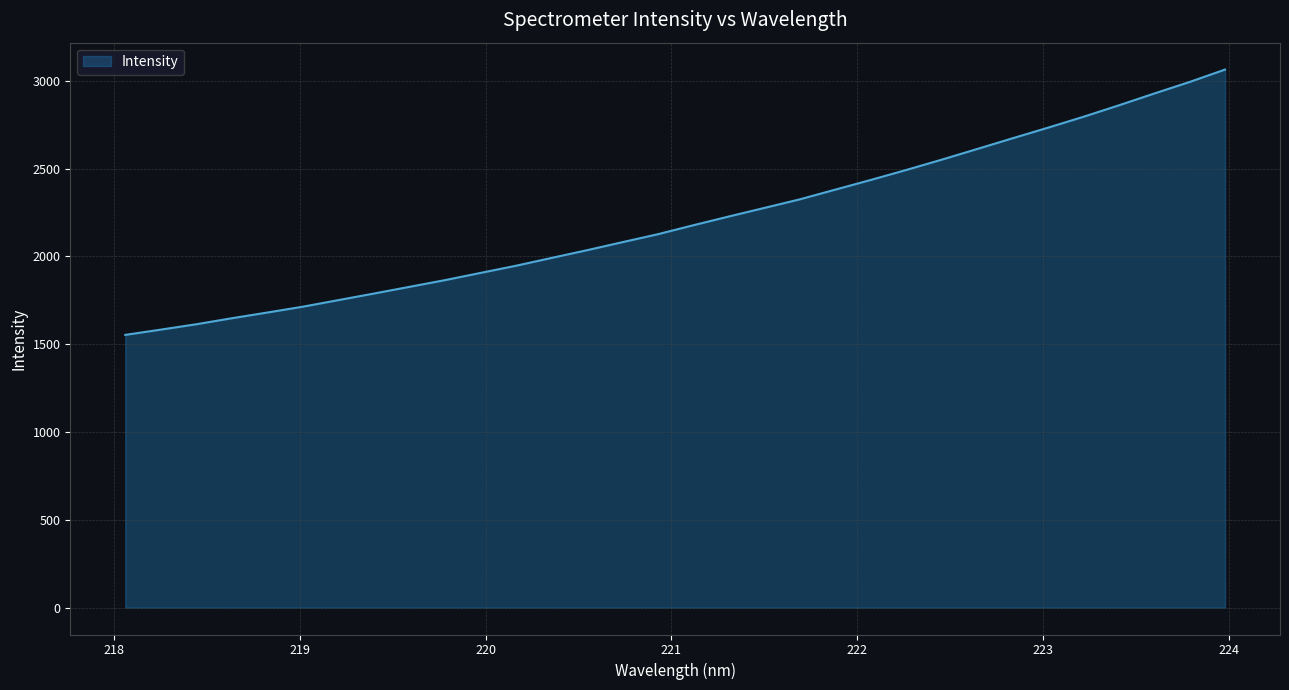

True or false: there are more than 1 points higher than both neighbors.

False